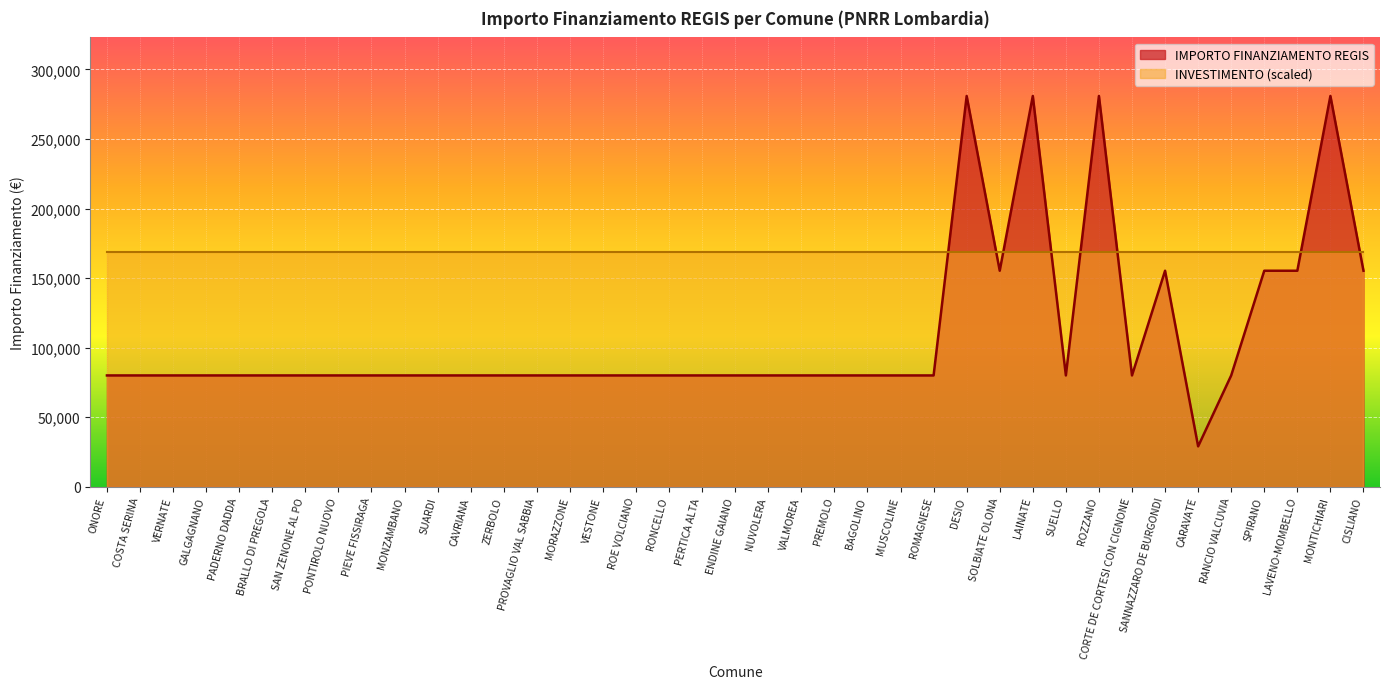

Reading right to left, transcribe all the data shown in this chart.

155234	280932	155234	155234	79922	28902	155234	79922	280932	79922	280932	155234	280932	79922	79922	79922	79922	79922	79922	79922	79922	79922	79922	79922	79922	79922	79922	79922	79922	79922	79922	79922	79922	79922	79922	79922	79922	79922	79922